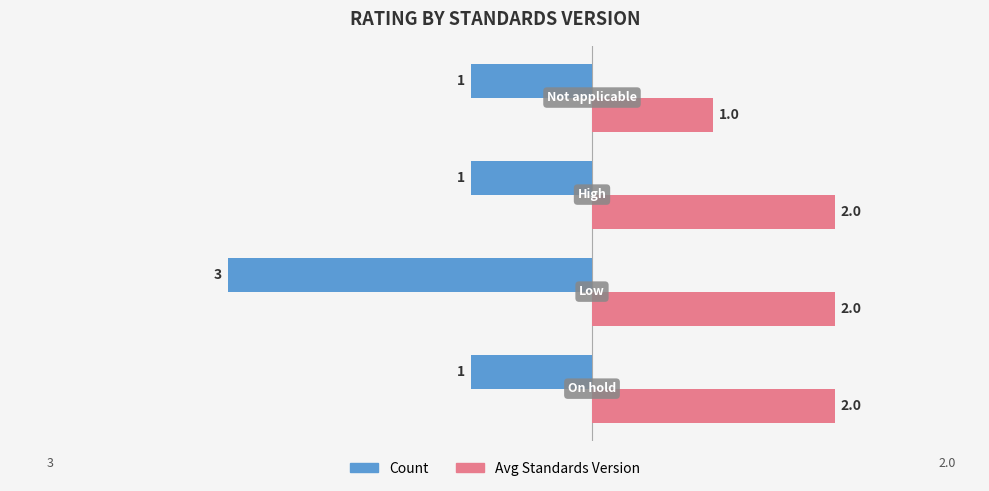

Which series has the largest total across all categories?

Avg Standards Version